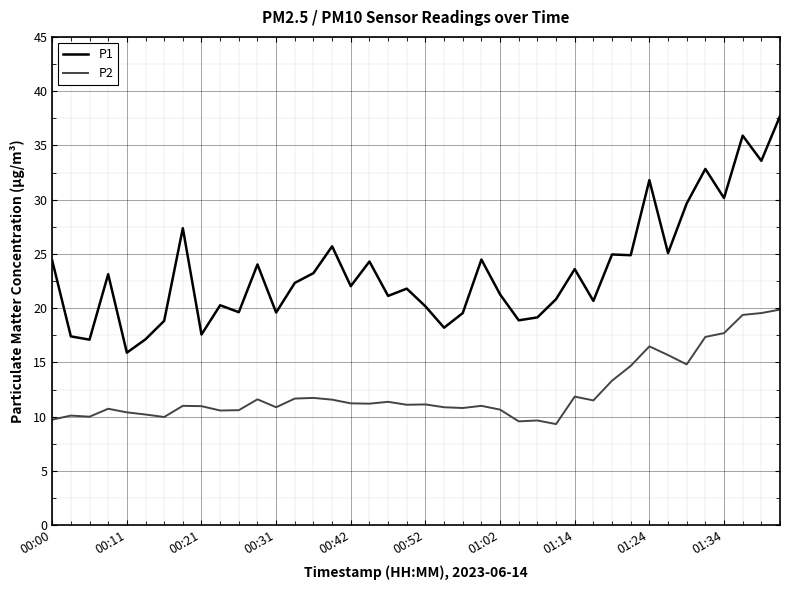

Which series has the largest range (max minus min)?

P1